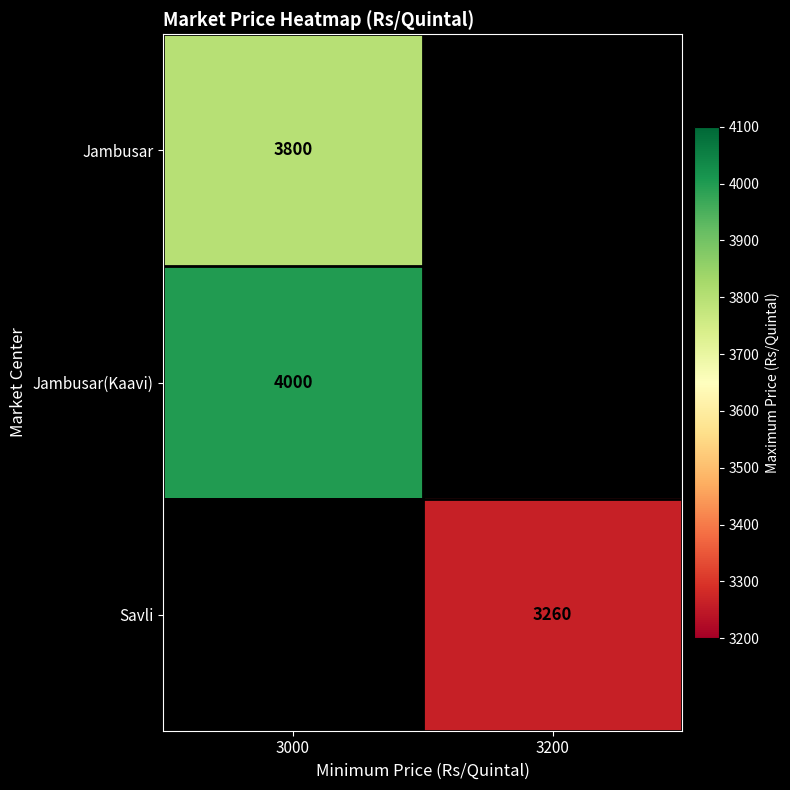

The value of Jambusar at 3000 is 2091.1. True or false?

False